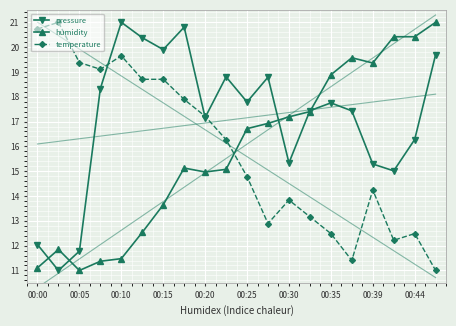

At which label is pressure closest to 16?

00:44